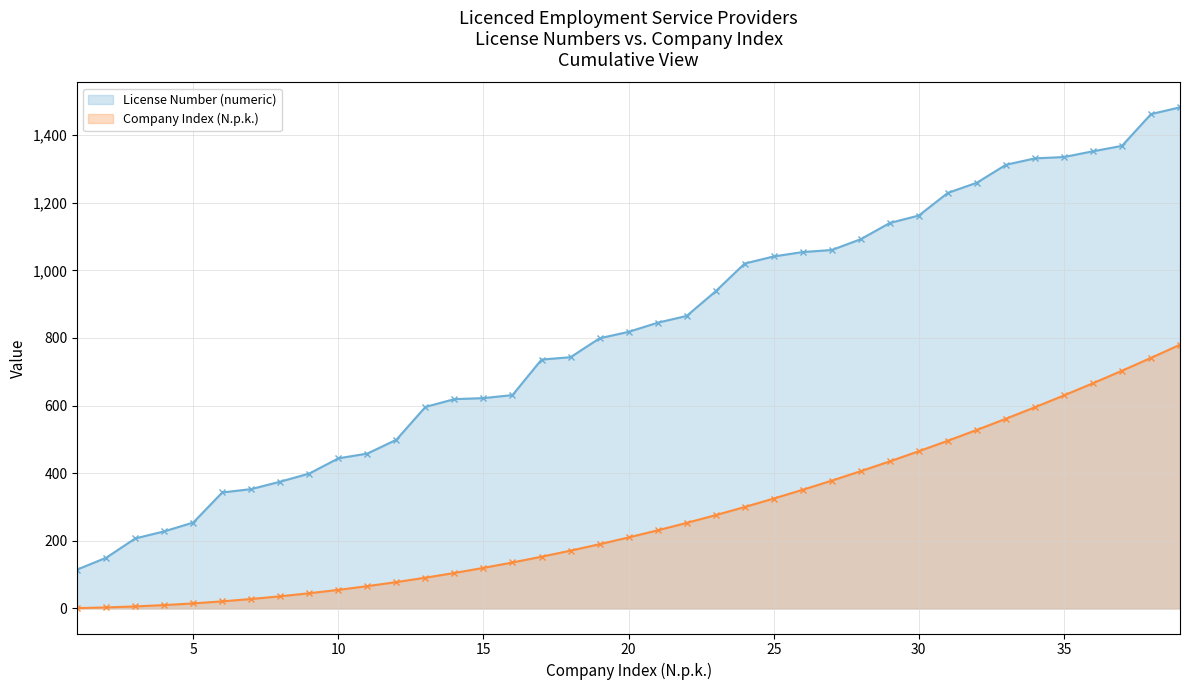

What is the maximum value shown in the chart?

1482